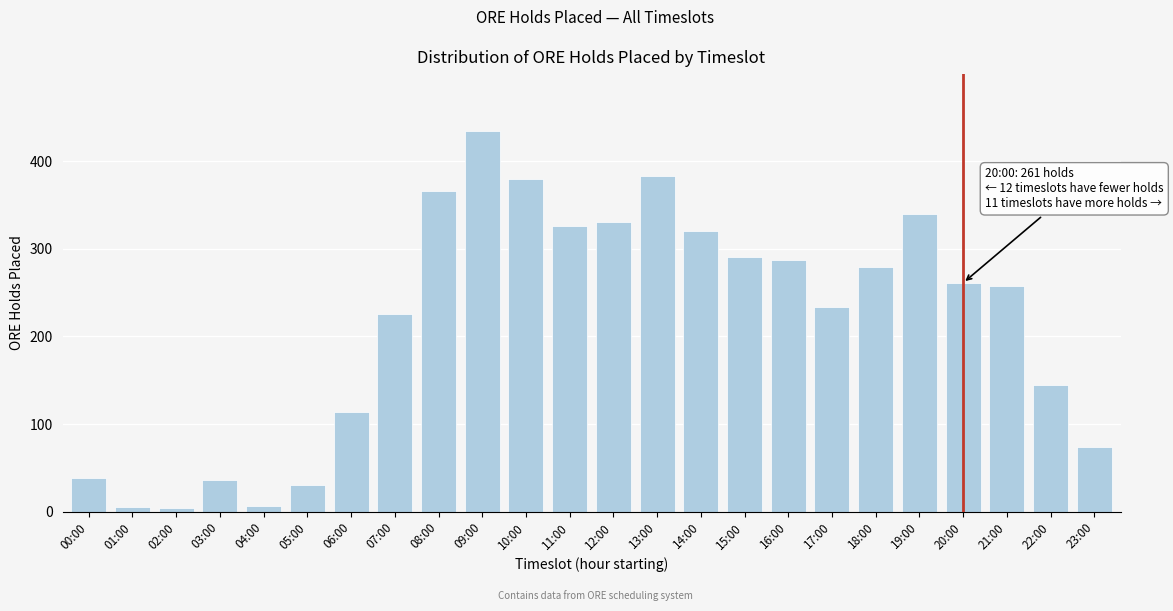

Which has a higher value, 14:00 or 00:00?

14:00